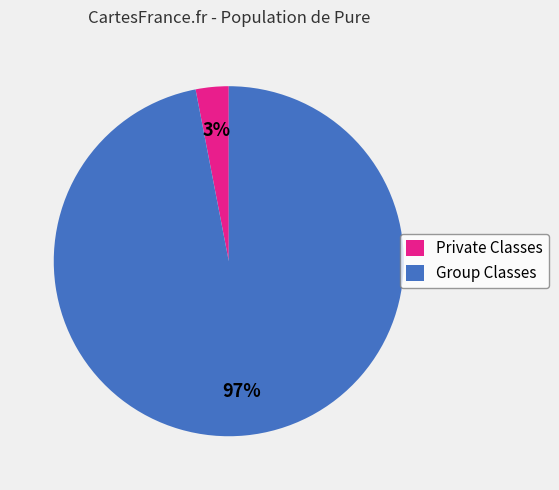

Which category has the smallest portion of the pie?

Private Classes